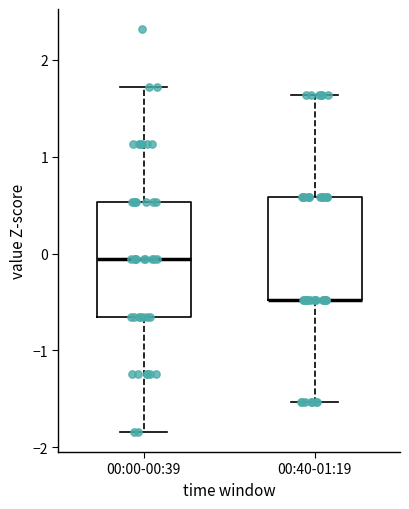

Where is the lower edge of the box for 00:40-01:19 on the y-axis? The values are not printed on the chart, so give them approximately, as read against the axis.

-0.5